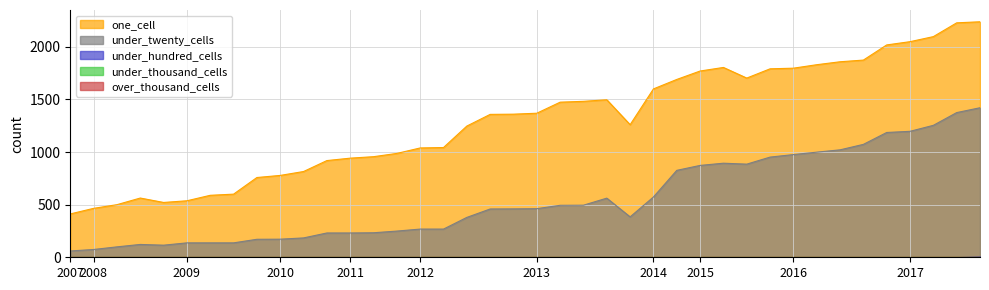

How many lines are shown in the chart?

5